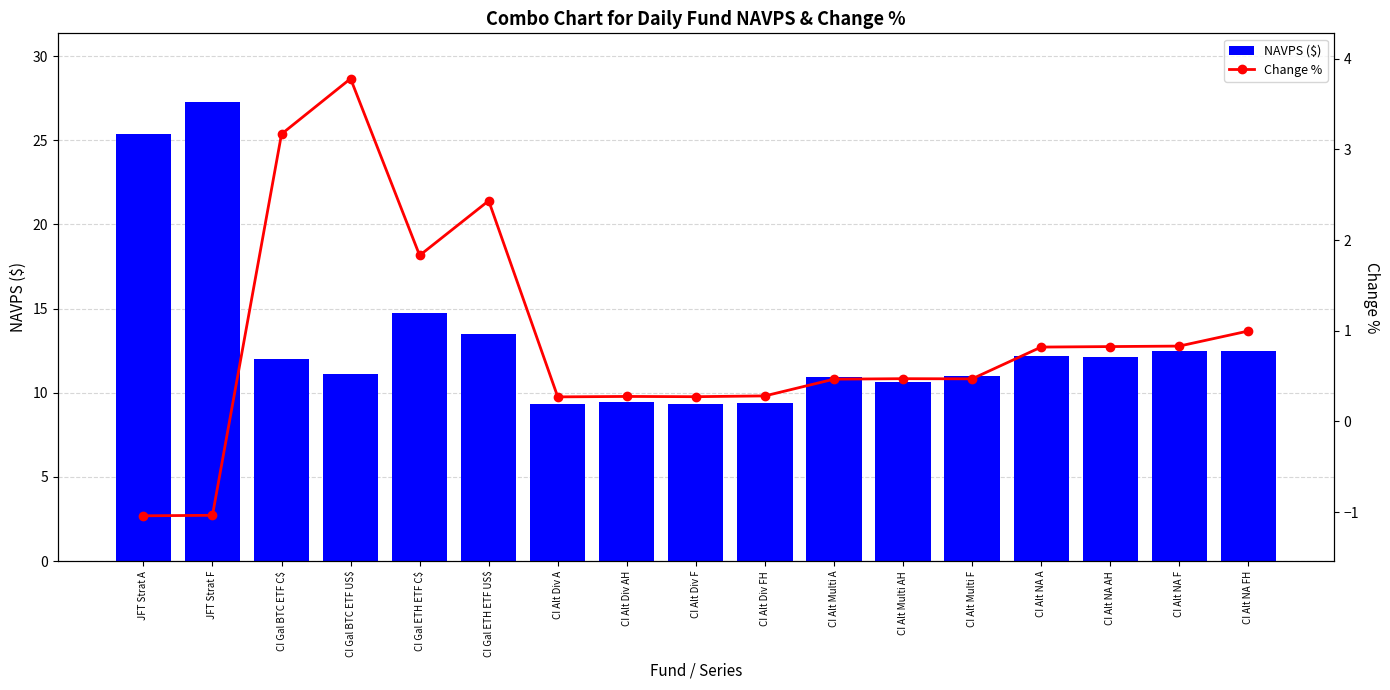

What is the average value of the Change % series?

0.9